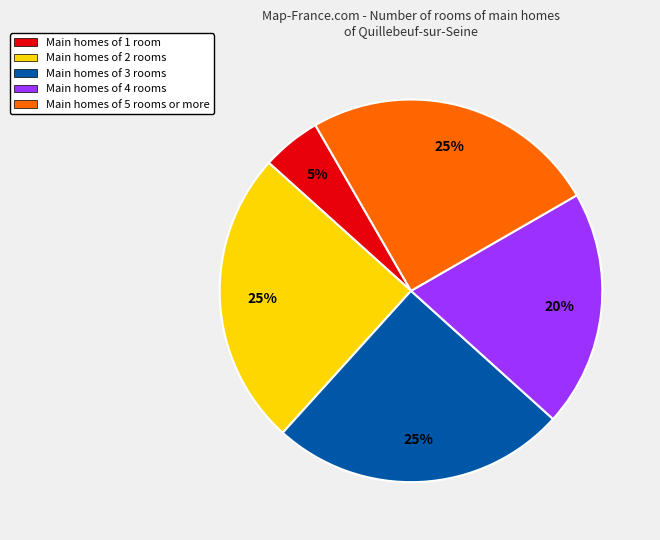

Count the number of slices in the pie.

5